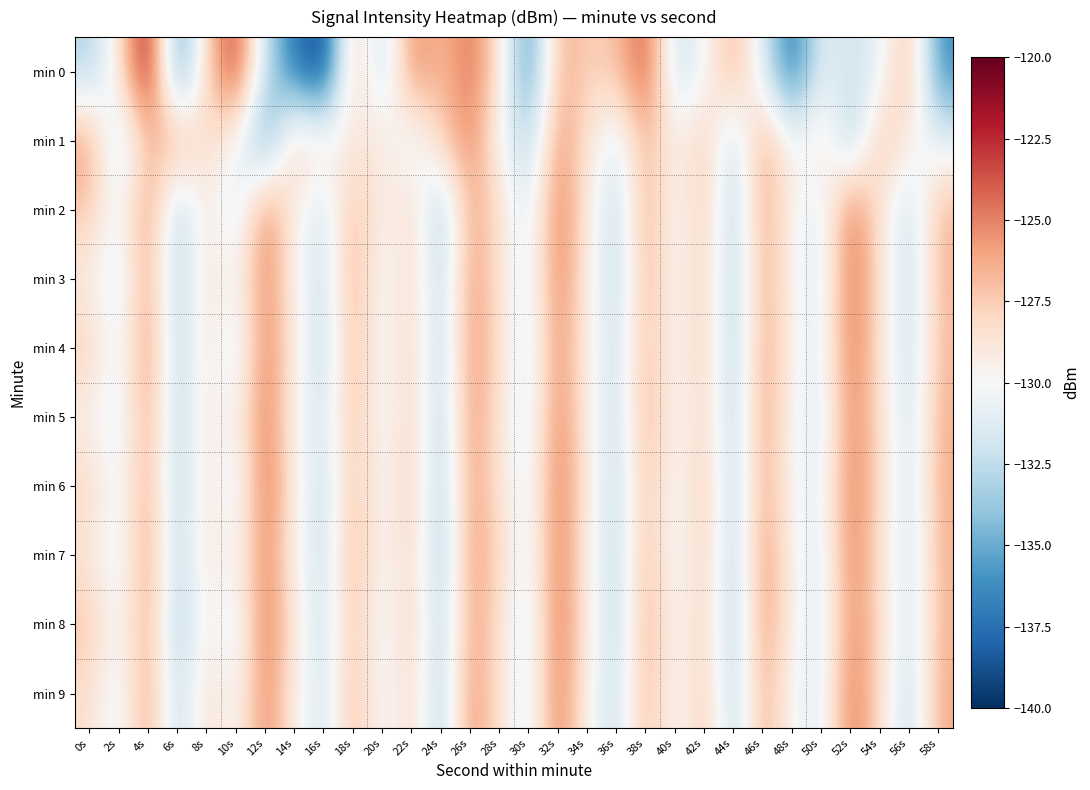

Which category has the highest value across all series?

4s